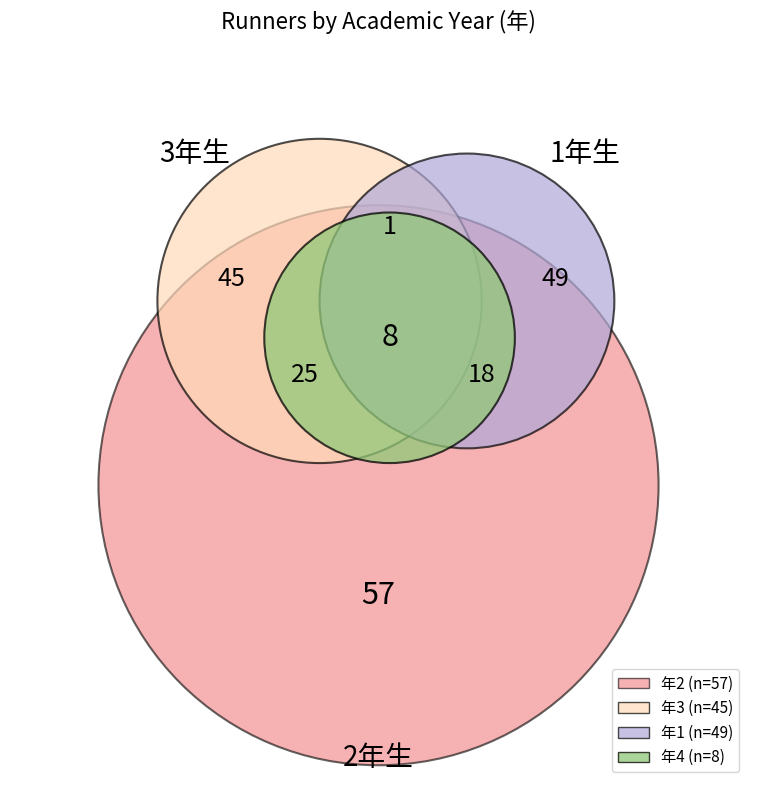

Which slice is the largest?

2